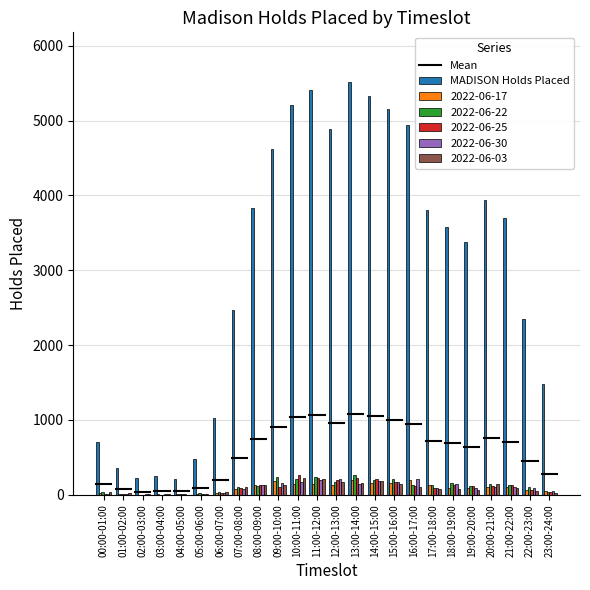

Does the chart contain stacked bars?

No